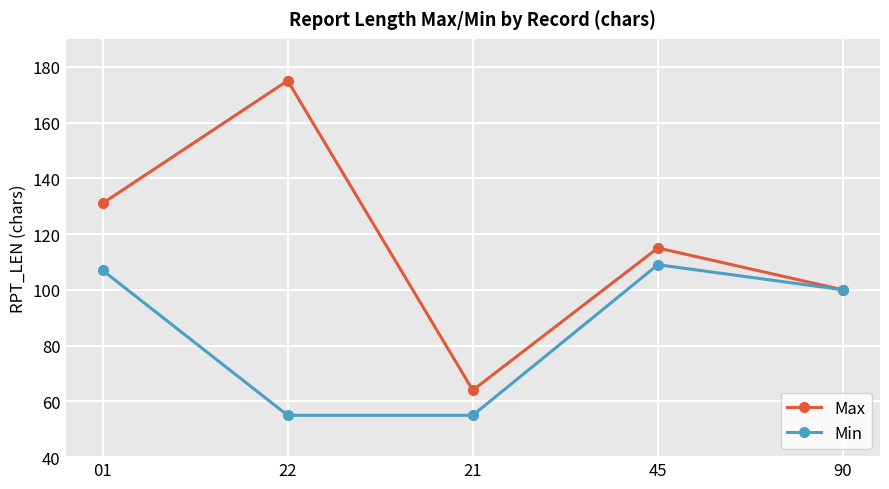

What is the difference between the maximum and minimum values in the Max series?

111